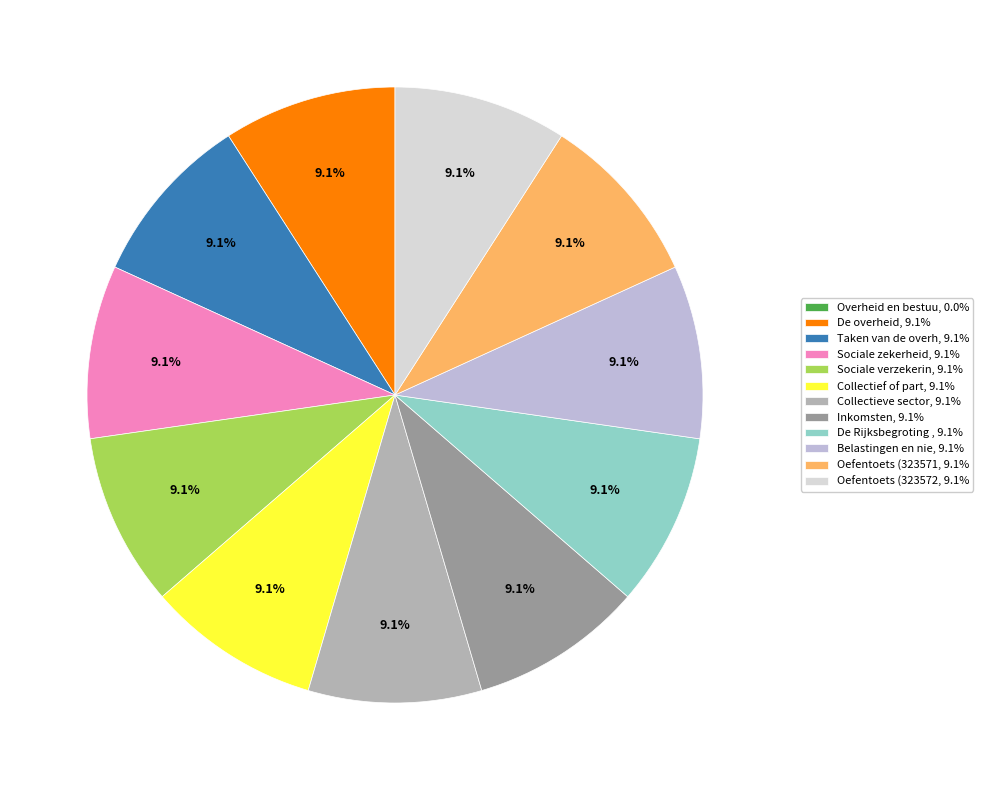

To the nearest percent, what is the average slice percentage?

8%